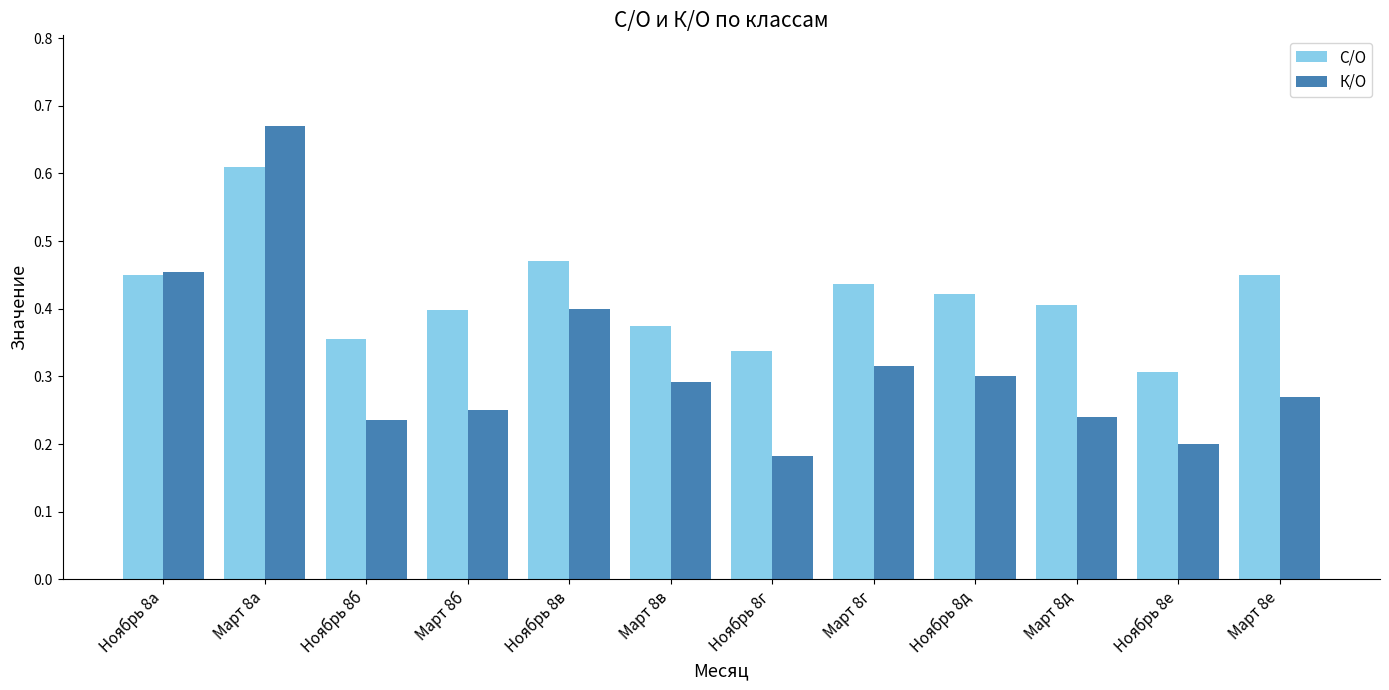

The value of К/О at Март 8б is 0.1. True or false?

False